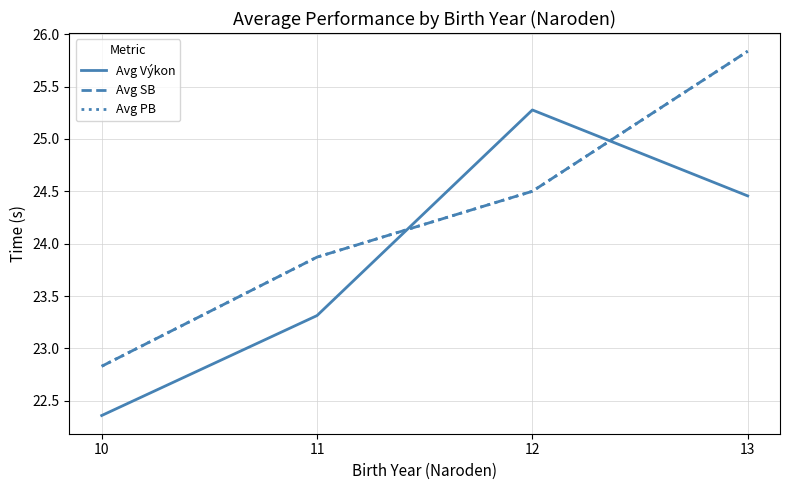

Does the chart display data point markers on the line(s)?

No